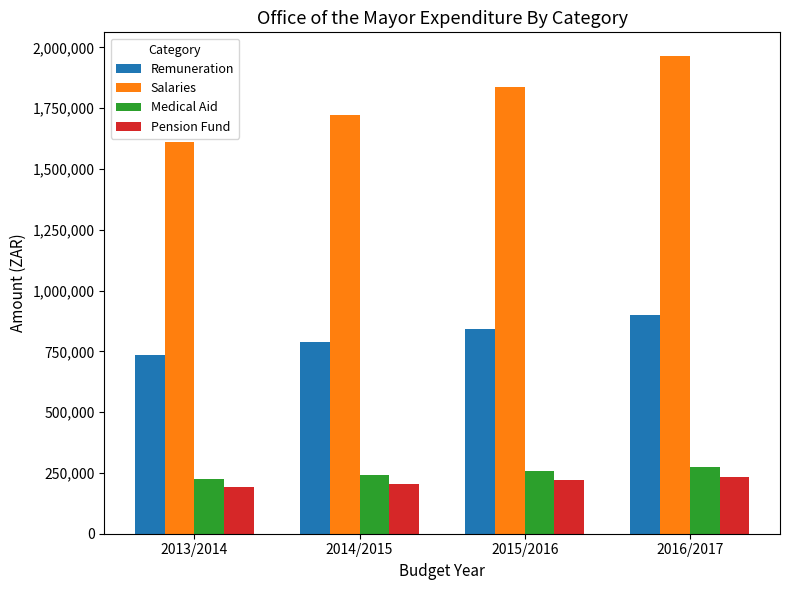

Reading left to right, transcribe all the data shown in this chart.

Remuneration: 737000	787116	840640	897803
Salaries: 1612000	1721616	1838686	1963717
Medical Aid: 226000	241368	257781	275310
Pension Fund: 192000	205056	218999	233892